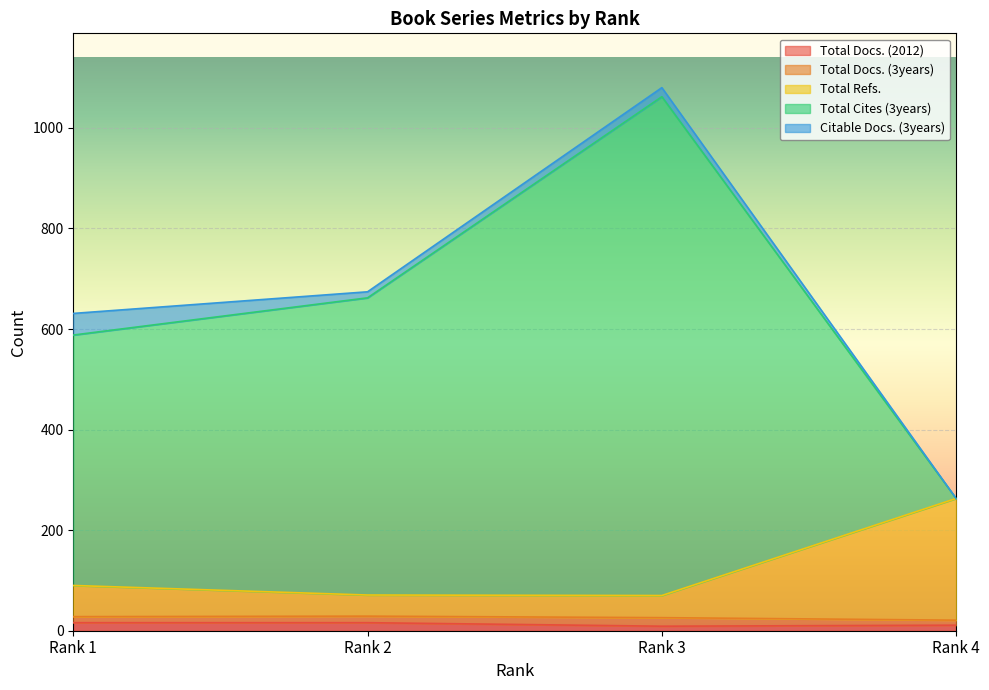

The Total Docs. (2012) series shows 11 at Rank 4. True or false?

True